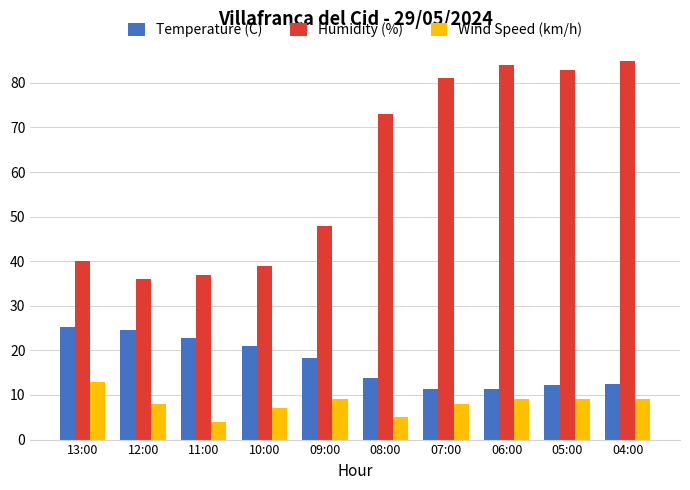

Which label corresponds to the smallest value in the chart?

11:00